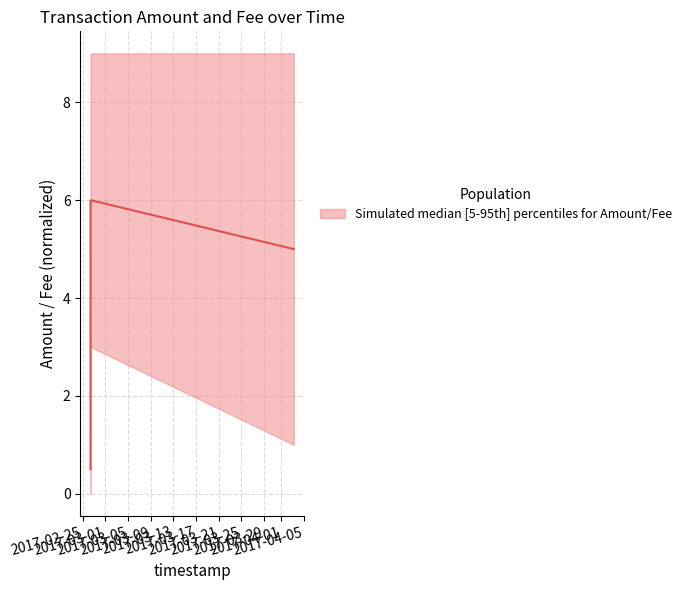

What is the greatest value displayed?

6.0